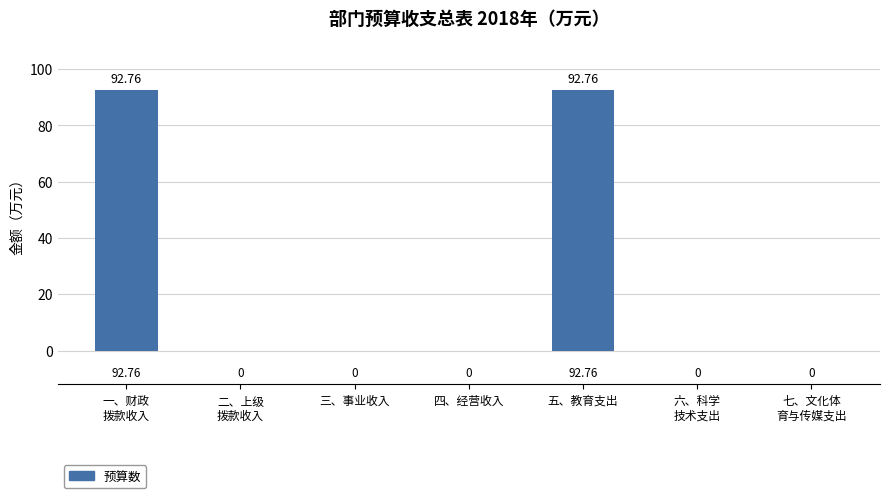

Rank the categories by value from highest to lowest.

一、财政
拨款收入, 五、教育支出, 二、上级
拨款收入, 三、事业收入, 四、经营收入, 六、科学
技术支出, 七、文化体
育与传媒支出